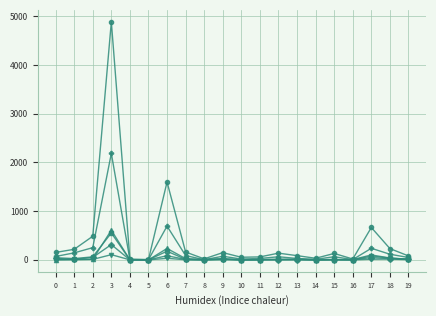

At which category is the sum across all series the highest?

3